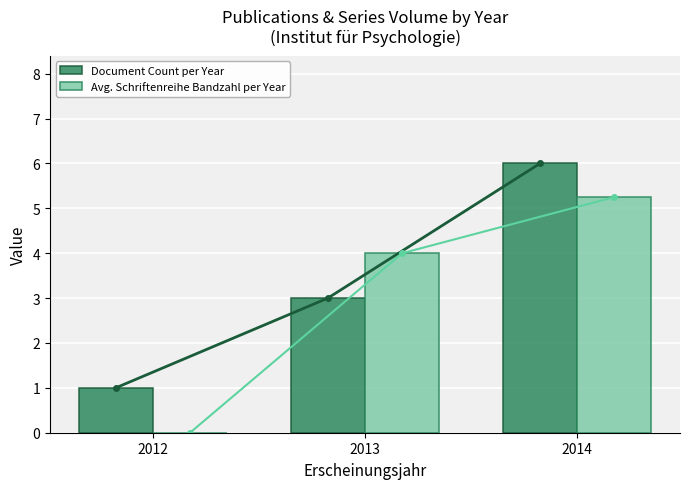

What is the average value of the Document Count per Year series?

3.3